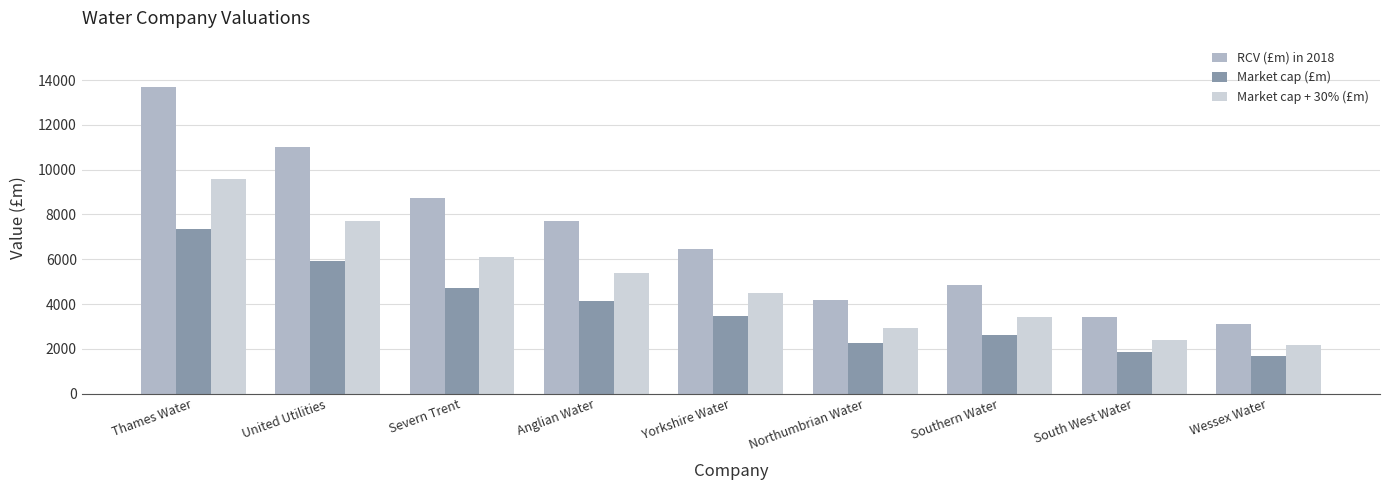

List the labels in order of Market cap (£m) value, smallest first.

Wessex Water, South West Water, Northumbrian Water, Southern Water, Yorkshire Water, Anglian Water, Severn Trent, United Utilities, Thames Water